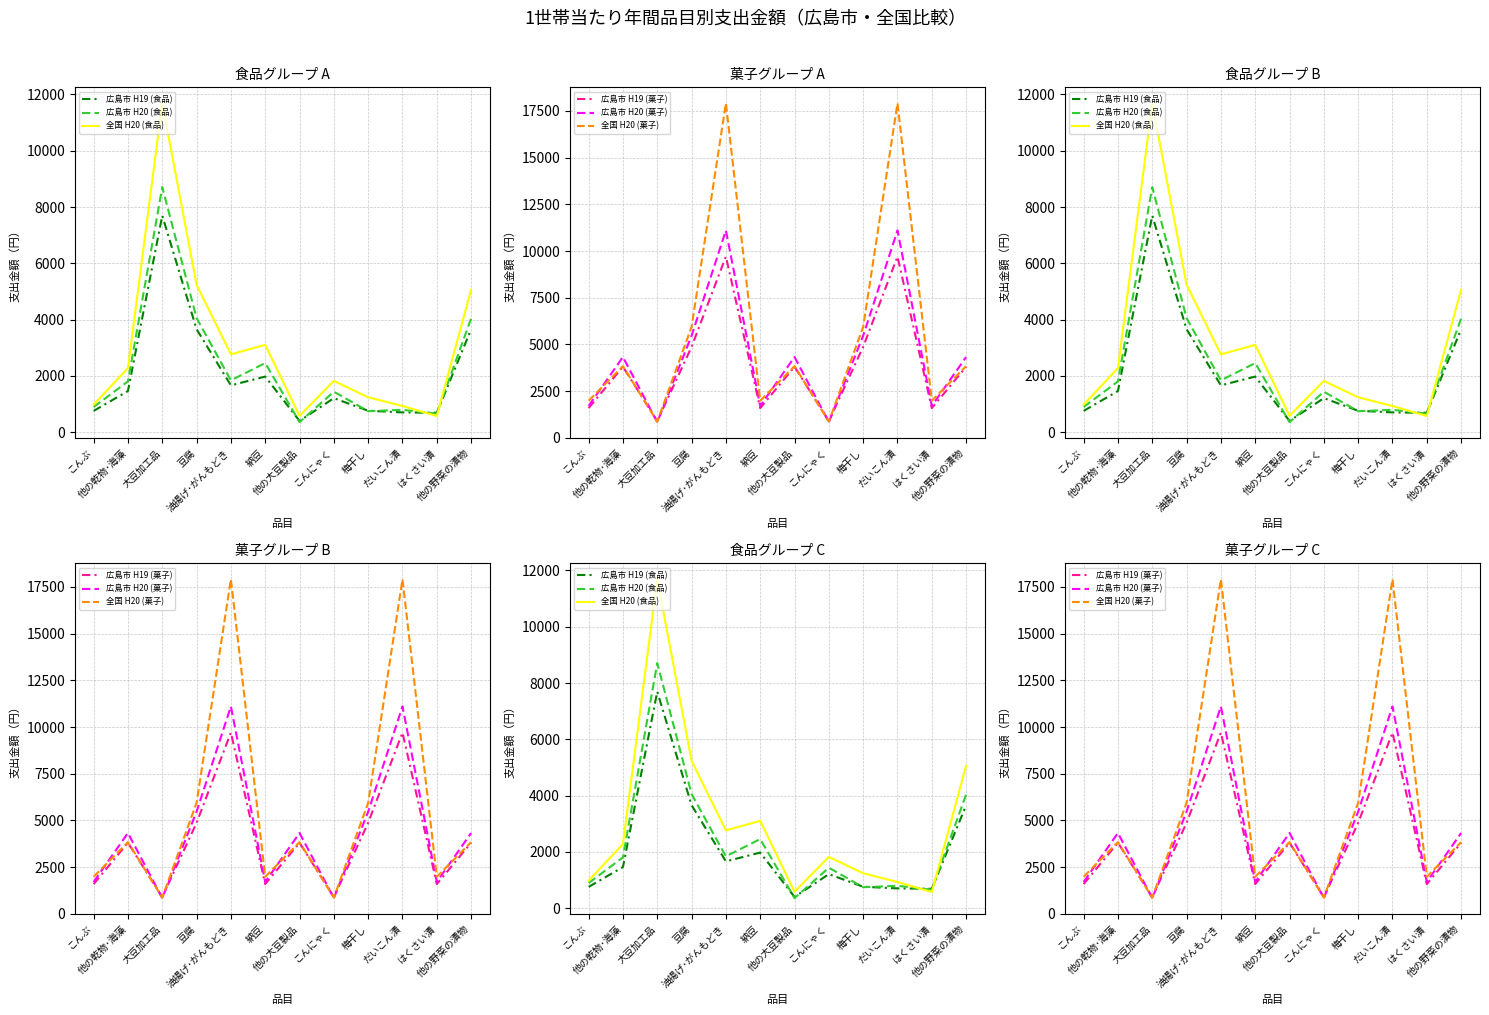

Where does the 全国 H20 (食品) series first go above 2278?

大豆加工品